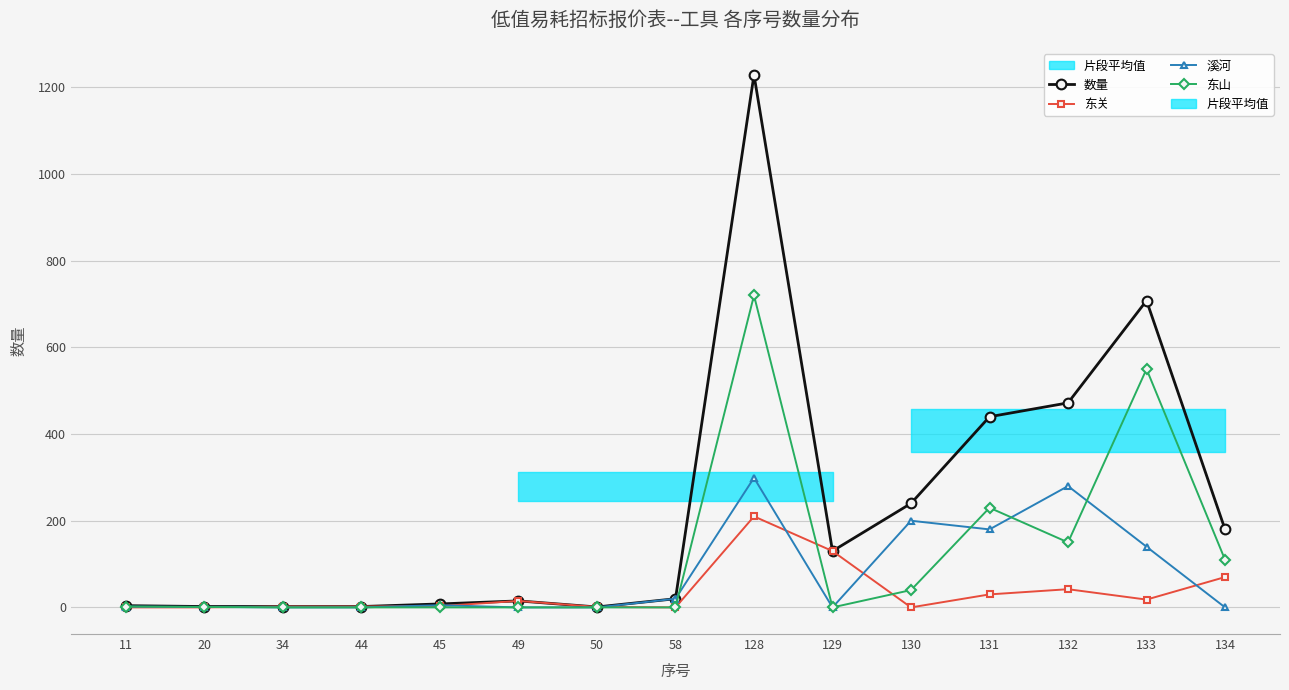

How many values in the 数量 series are below 20?

7